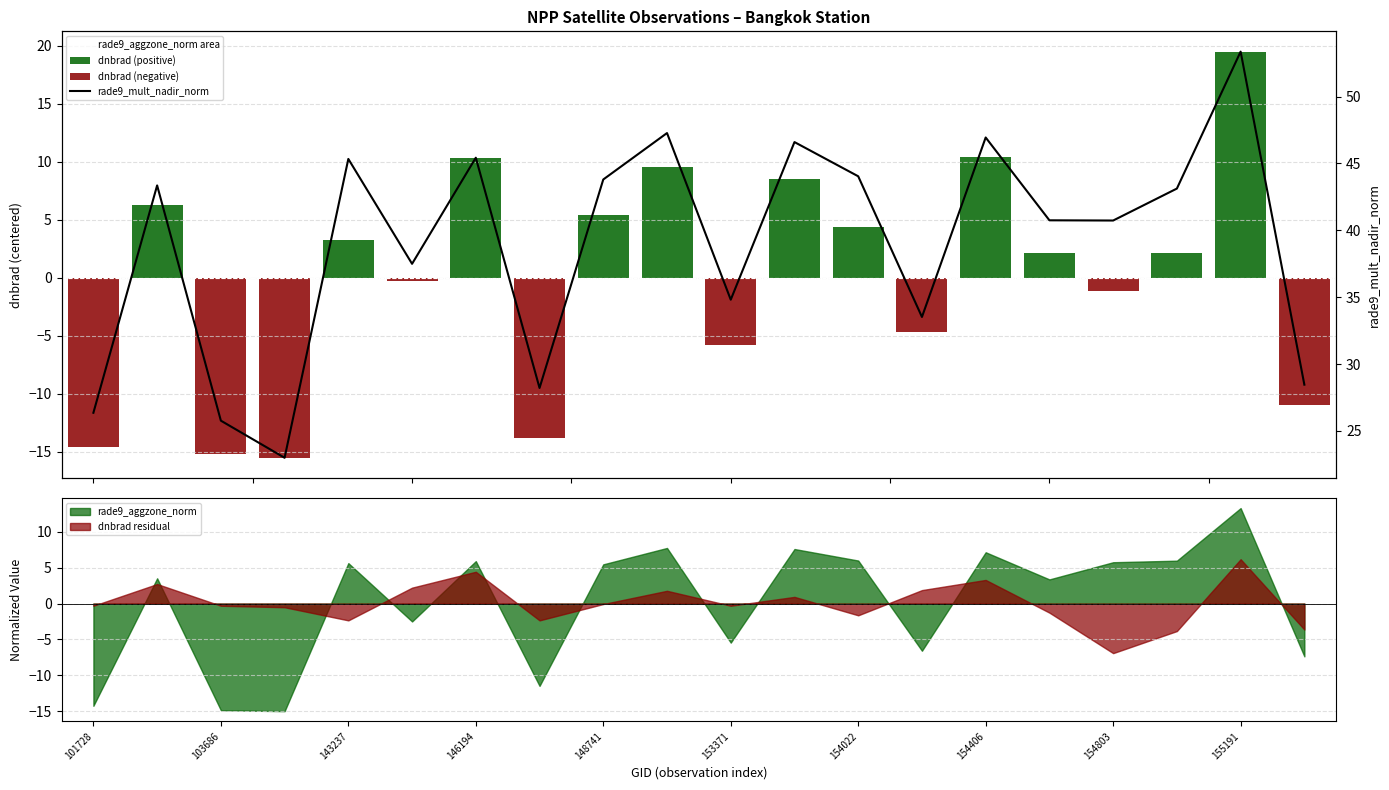

The dnbrad residual series shows 3.3 at 154406. True or false?

True